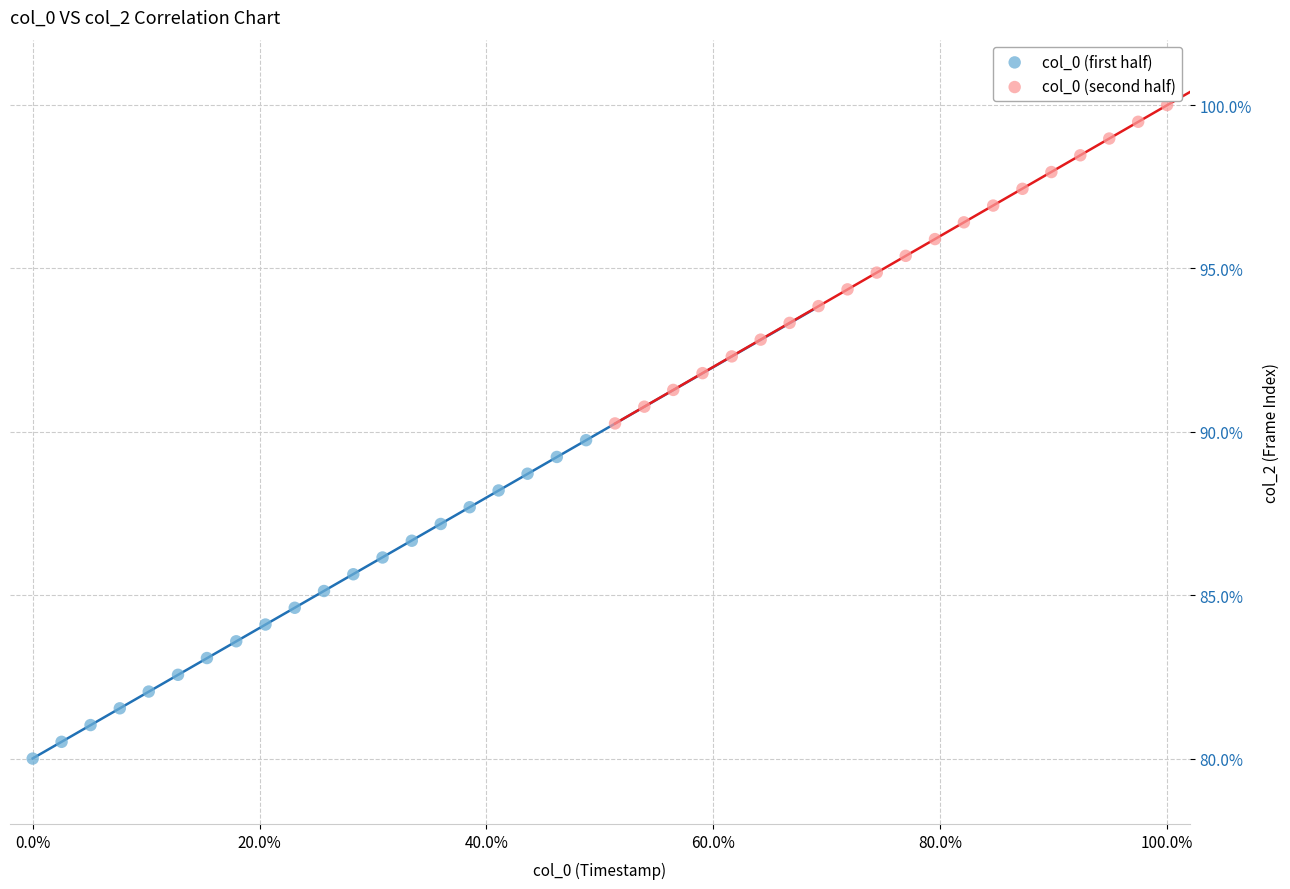

Which series reaches the maximum Y coordinate?

col_0 (second half)